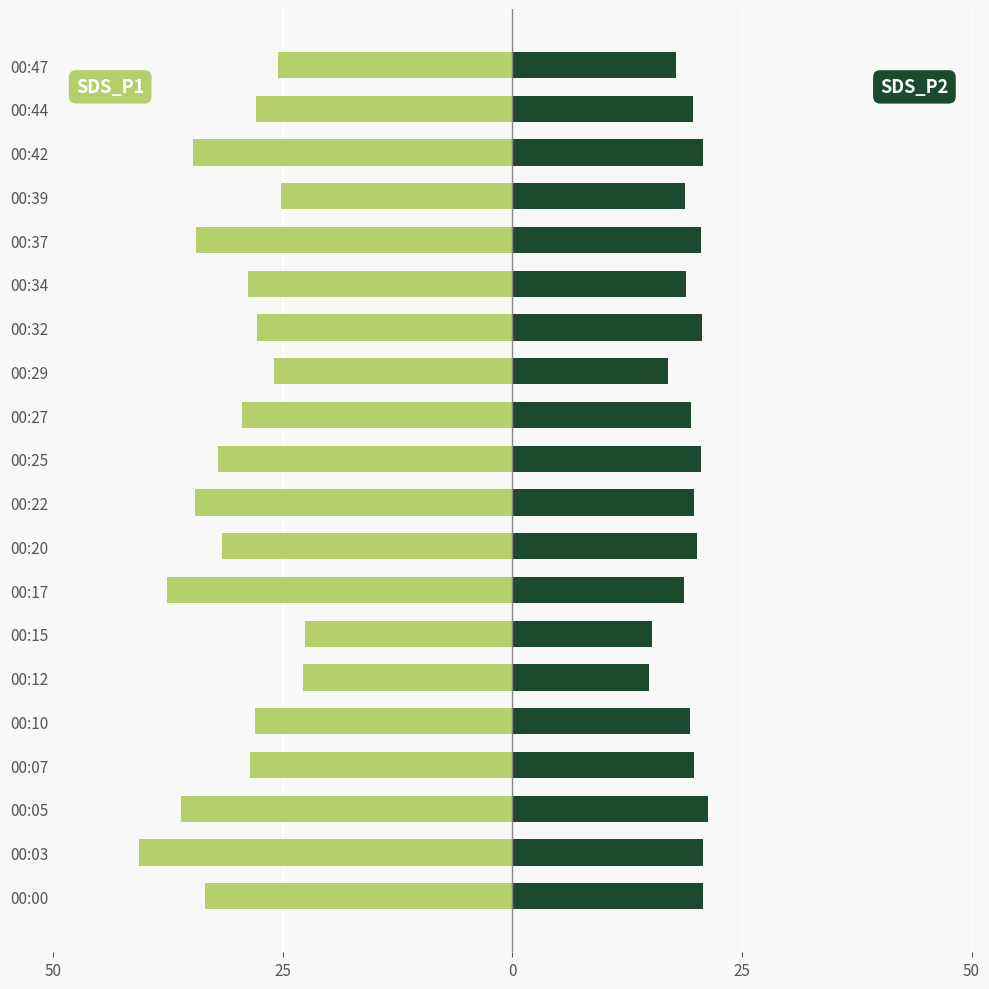

What value does the SDS_P2 series have at 00:22?

19.8